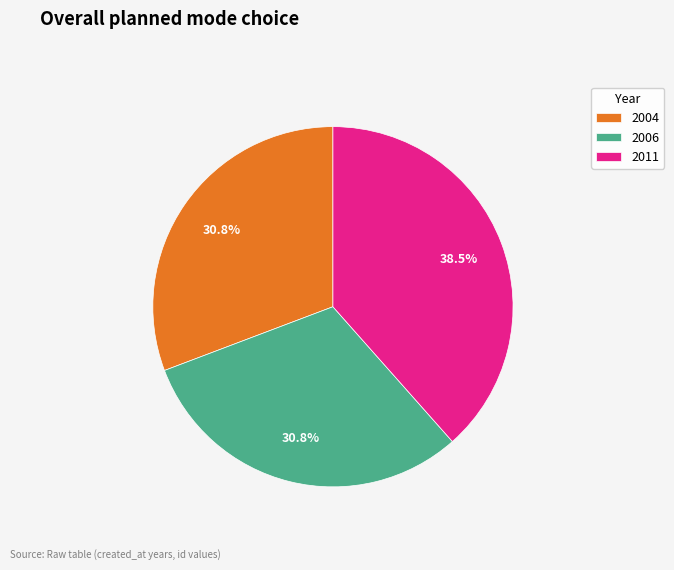

To the nearest percent, what portion does 2006 represent?

31%